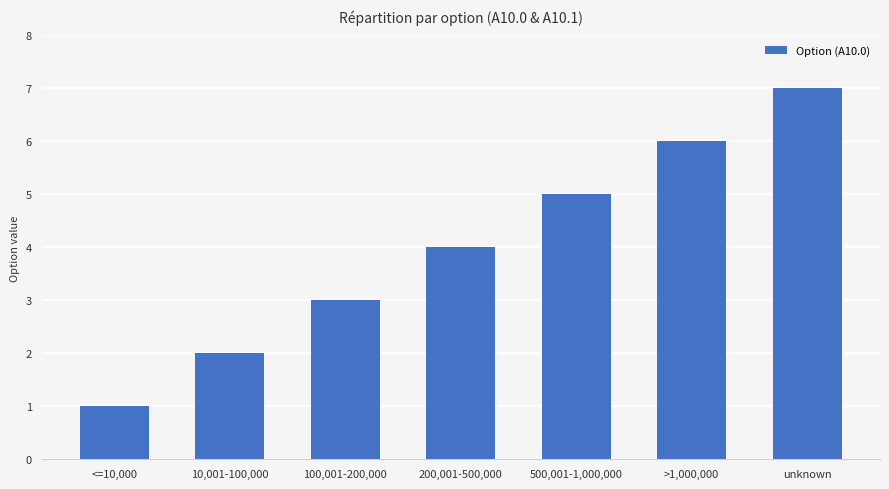

List the labels in order of value, smallest first.

<=10,000, 10,001-100,000, 100,001-200,000, 200,001-500,000, 500,001-1,000,000, >1,000,000, unknown